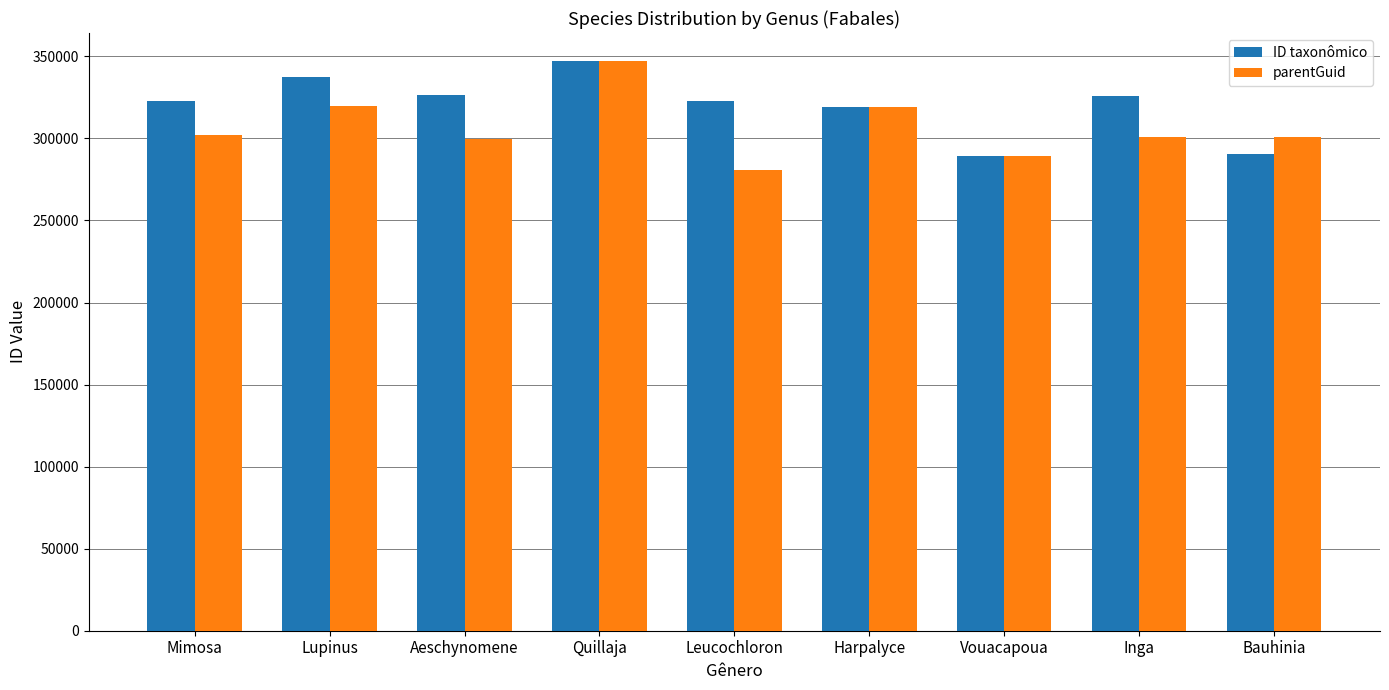

Read the ID taxonômico value at Quillaja, to the nearest 10.

346880